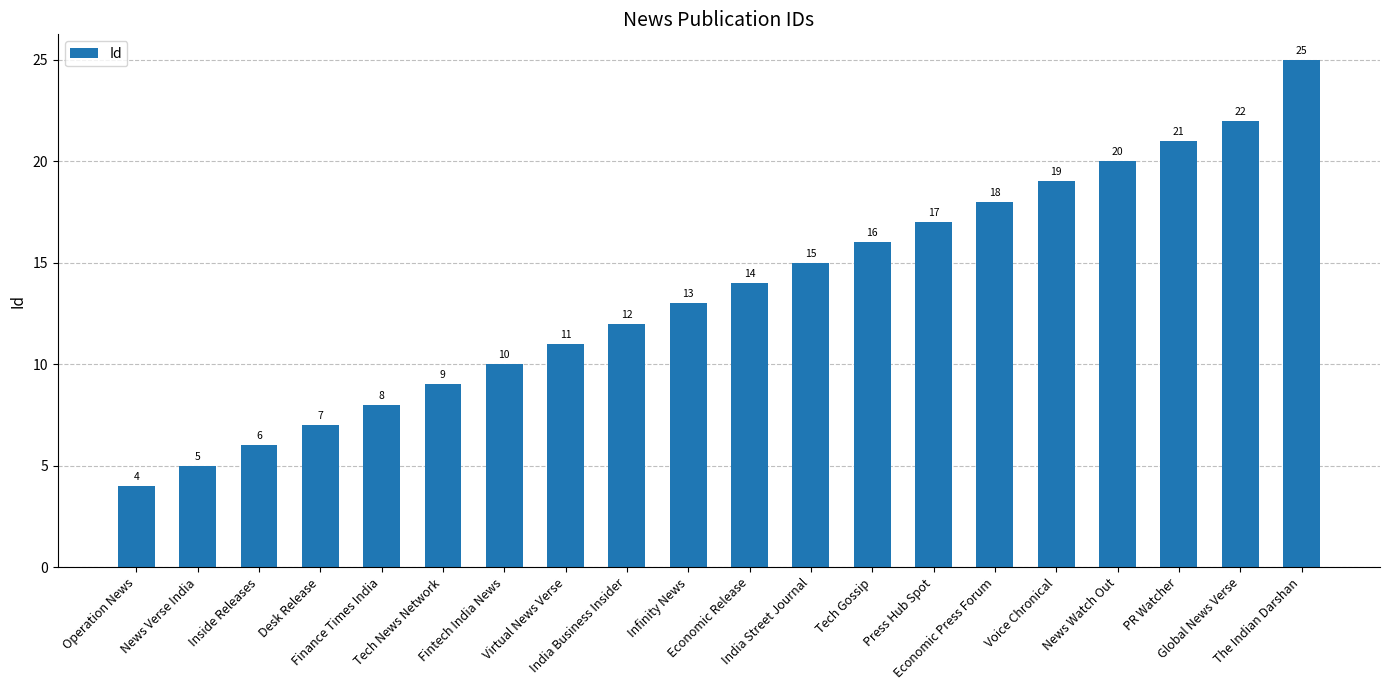

Rank the categories by value from lowest to highest.

Operation News, News Verse India, Inside Releases, Desk Release, Finance Times India, Tech News Network, Fintech India News, Virtual News Verse, India Business Insider, Infinity News, Economic Release, India Street Journal, Tech Gossip, Press Hub Spot, Economic Press Forum, Voice Chronical, News Watch Out, PR Watcher, Global News Verse, The Indian Darshan